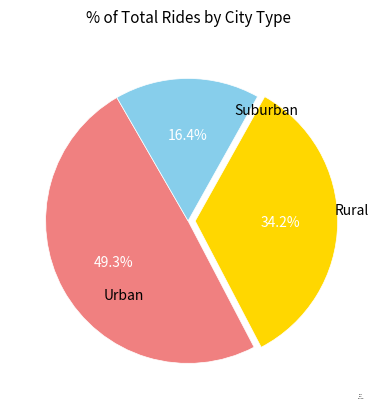

Rank the categories by value from highest to lowest.

Urban, Rural, Suburban